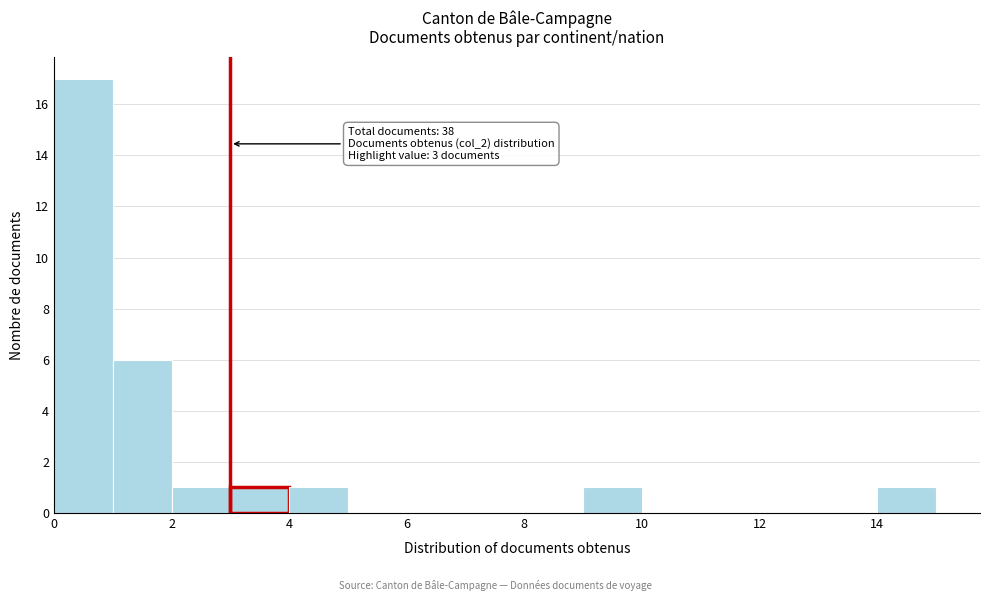

Which range on the x-axis has the tallest bar?

0 to 1